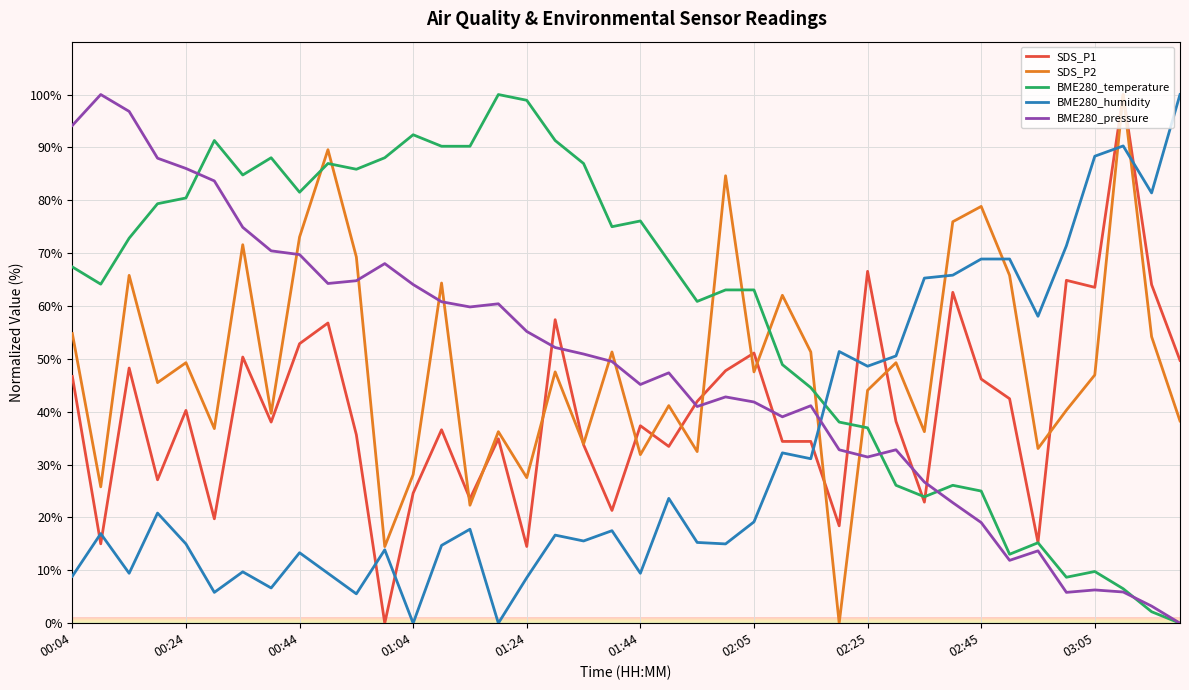

True or false: SDS_P1 and BME280_humidity cross at least once.

True